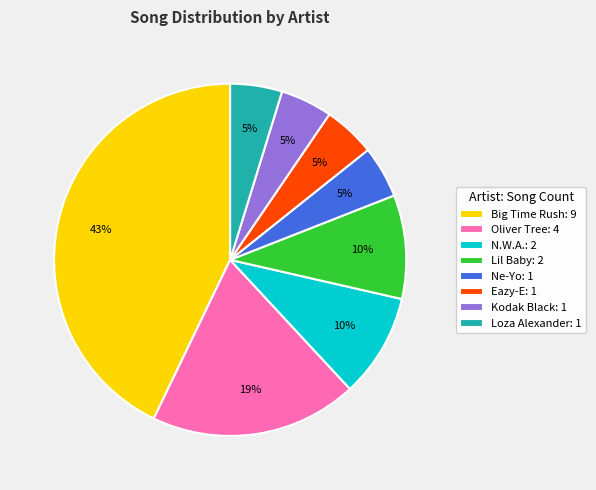

Is N.W.A. the majority of the pie?

No